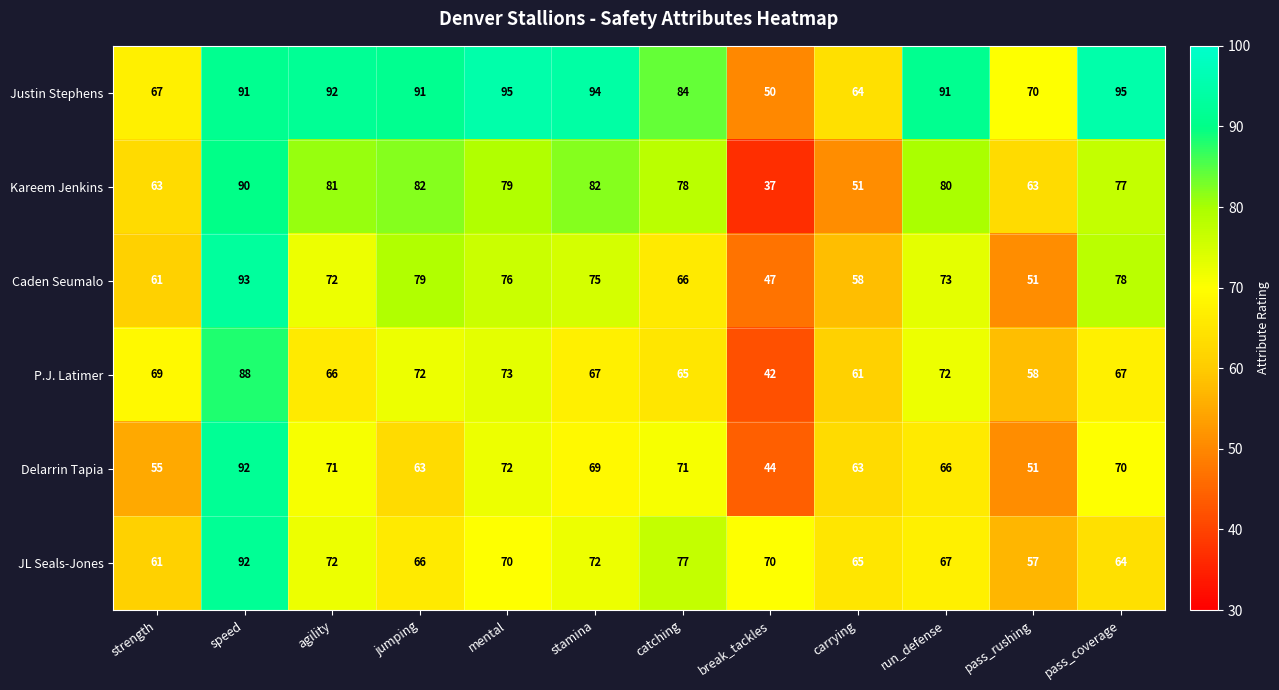

The value of JL Seals-Jones at pass_coverage is 85. True or false?

False